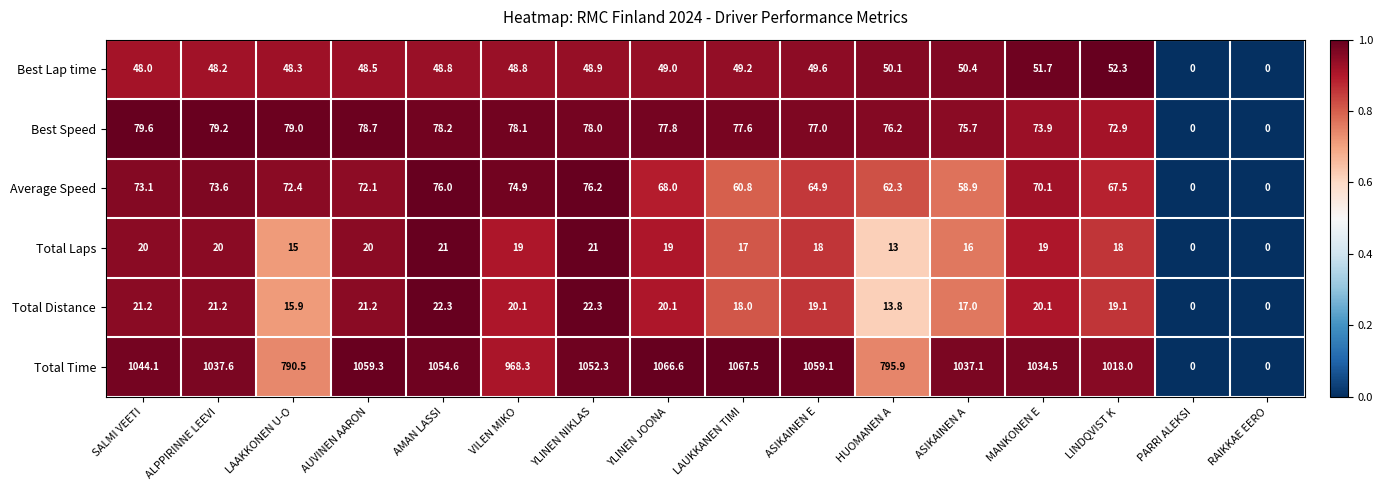

What is the greatest value displayed?

1067.5